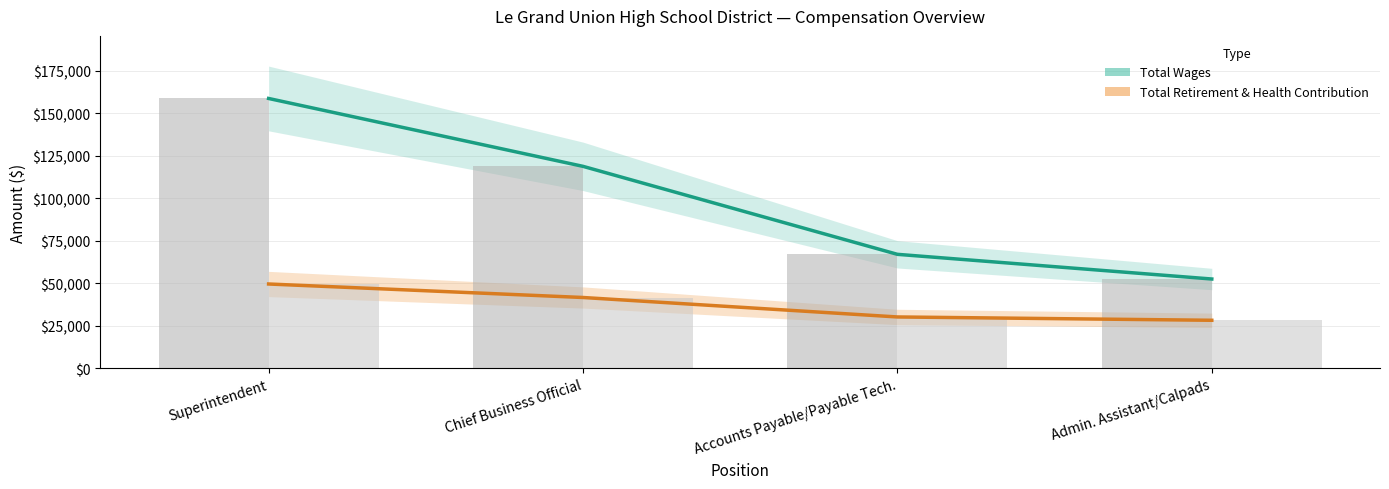

At which label is Total Retirement & Health Contribution closest to 38898?

Chief Business Official